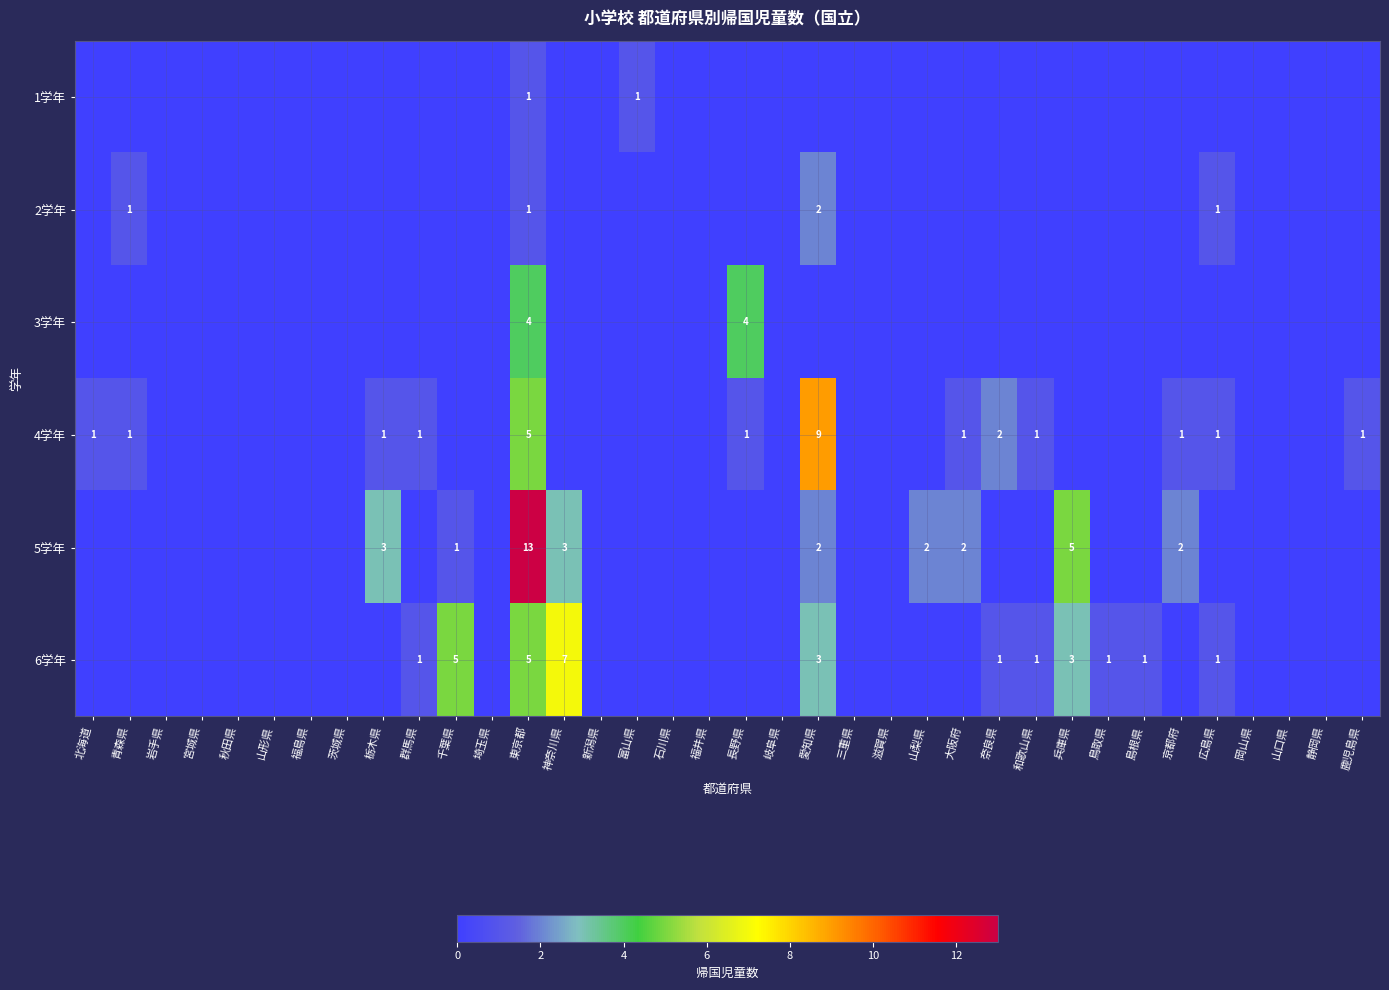

True or false: 2学年 has a value of 2 at 愛知県.

True